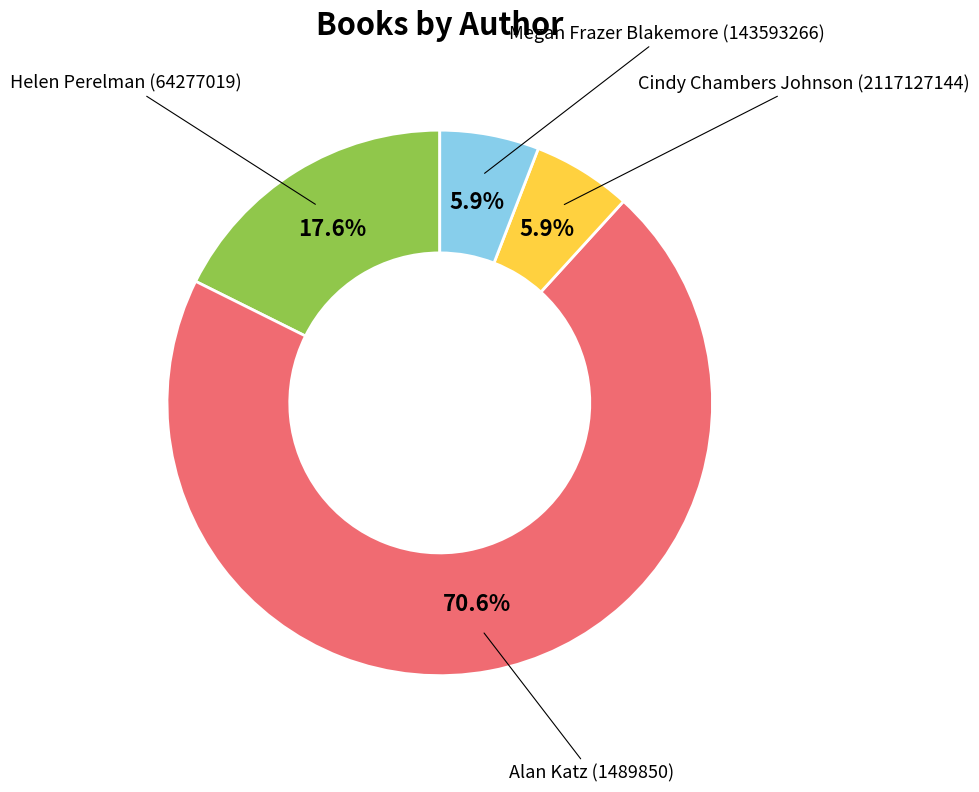

Is Helen Perelman (64277019) the majority of the pie?

No